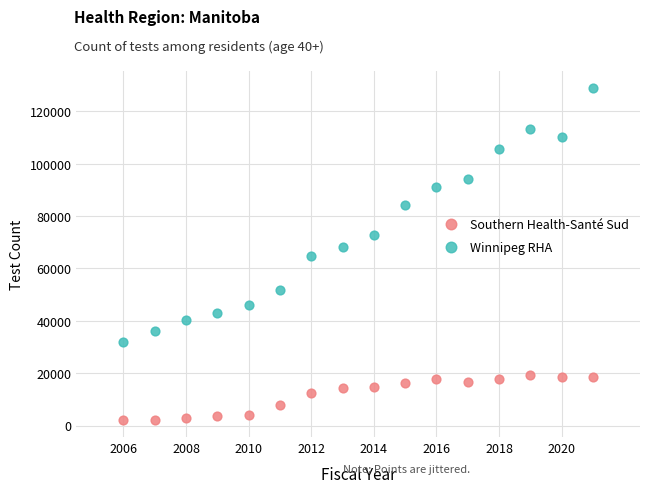

In the Winnipeg RHA series, what Y value is closest to 80563?

84414